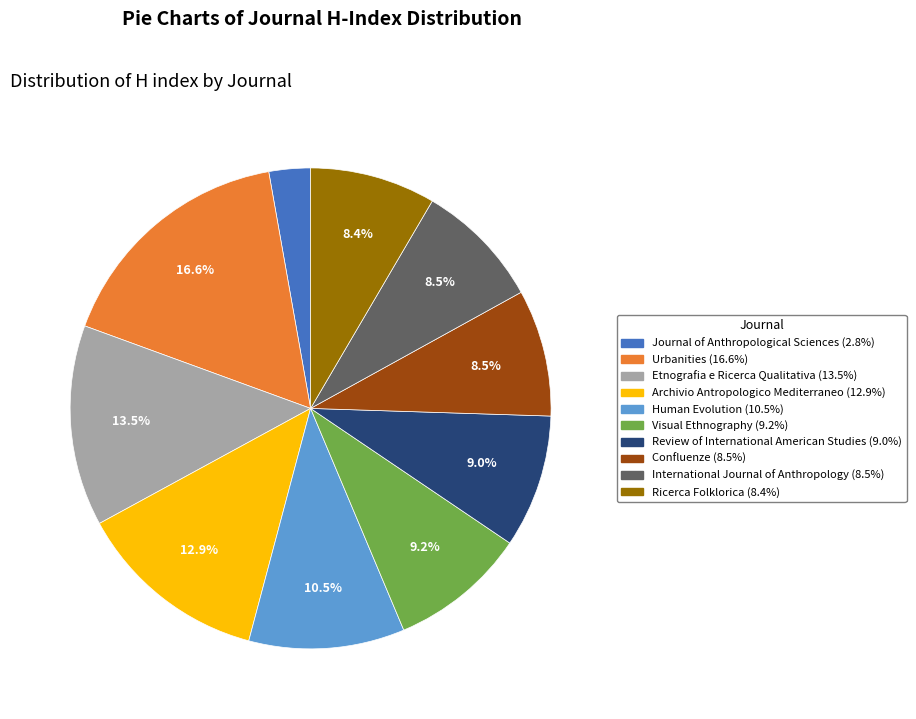

Which has a higher value, Ricerca Folklorica or Etnografia e Ricerca Qualitativa?

Etnografia e Ricerca Qualitativa